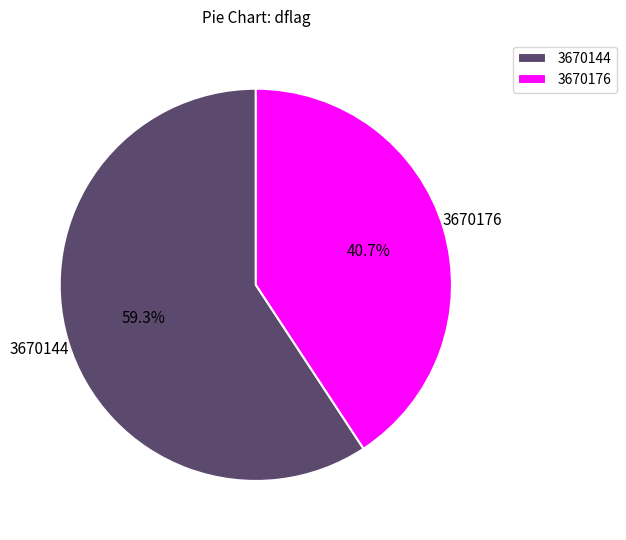

How many slices are in this pie chart?

2